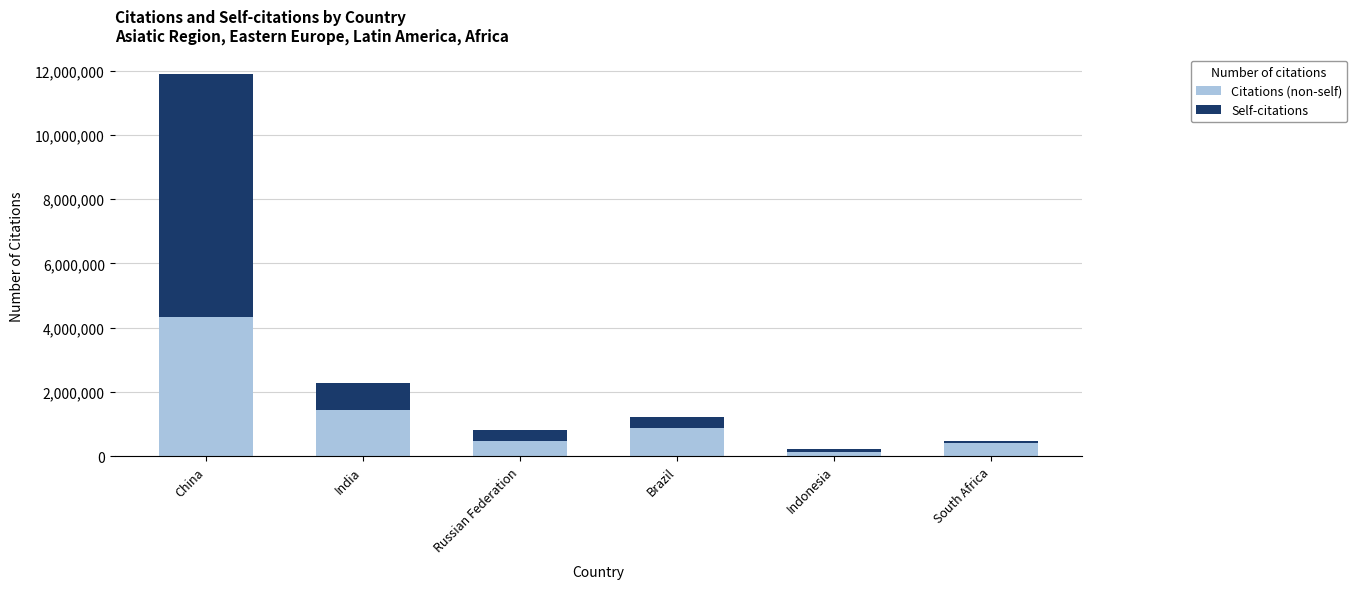

Is it true that Citations (non-self) equals 2194083 at India?

False